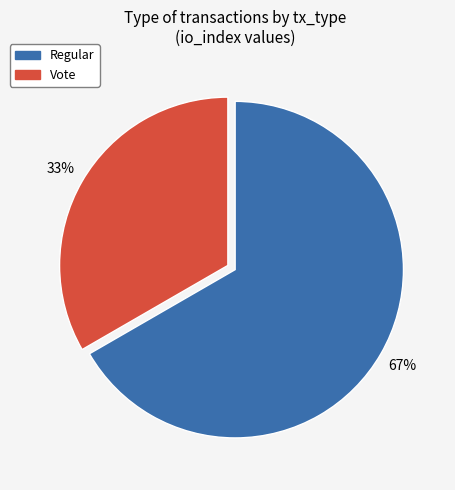

True or false: Regular accounts for 67% of the total.

True